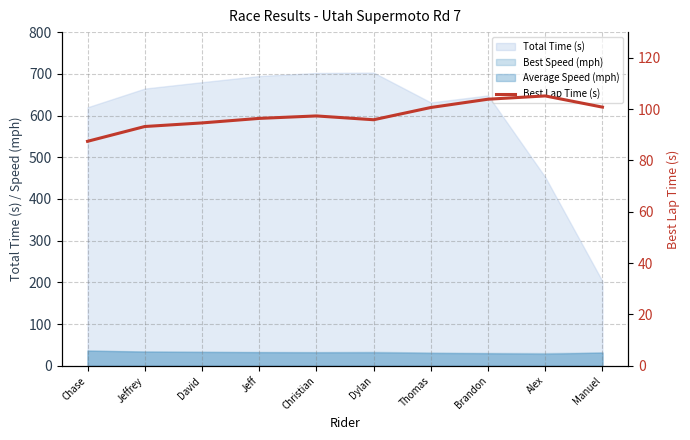

List the labels in order of value, largest first.

Alex, Brandon, Manuel, Thomas, Christian, Jeff, Dylan, David, Jeffrey, Chase